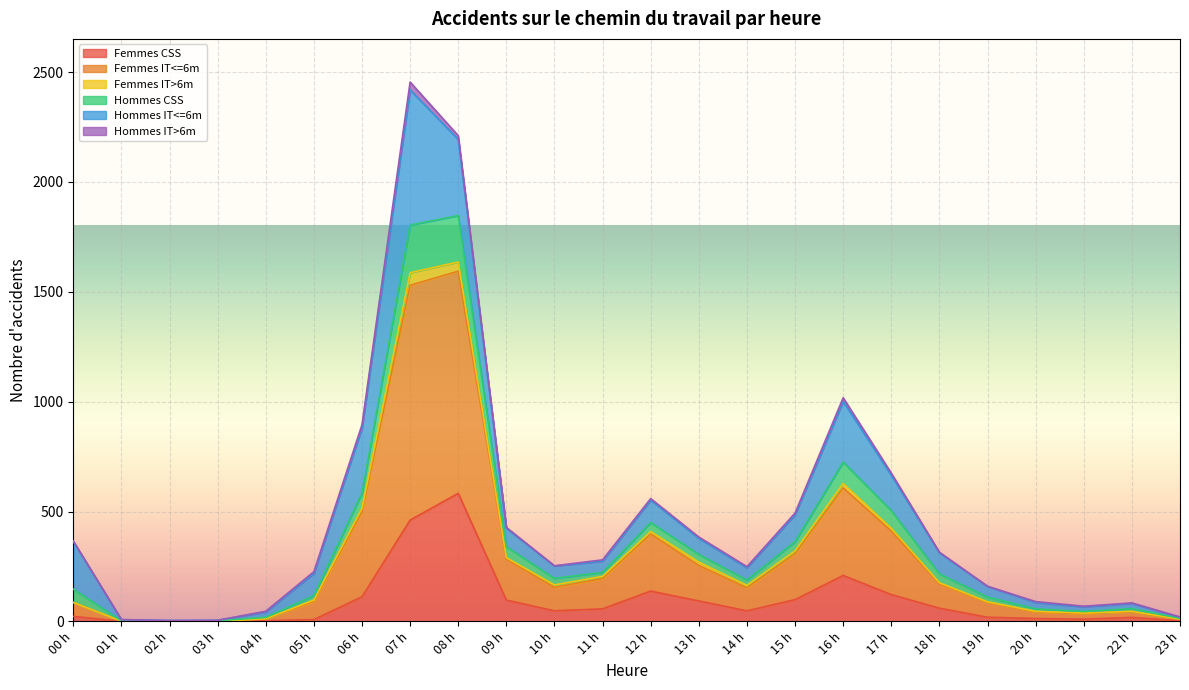

What is the highest value of the Femmes CSS series?

583